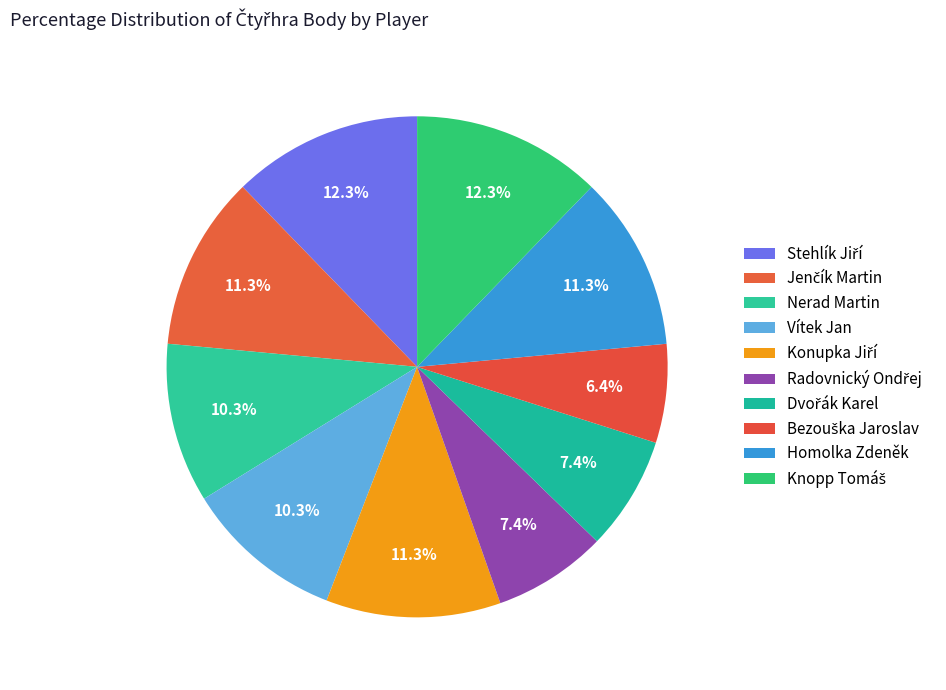

How many segments does this pie chart have?

10